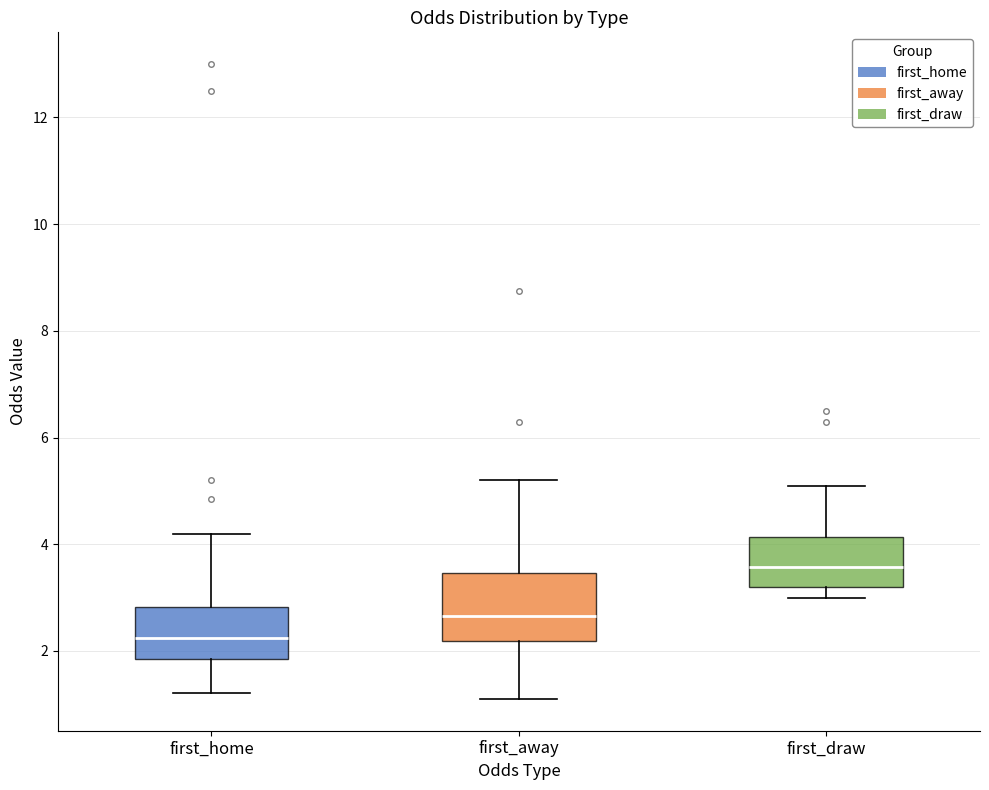

Which box's median line is the highest?

first_draw